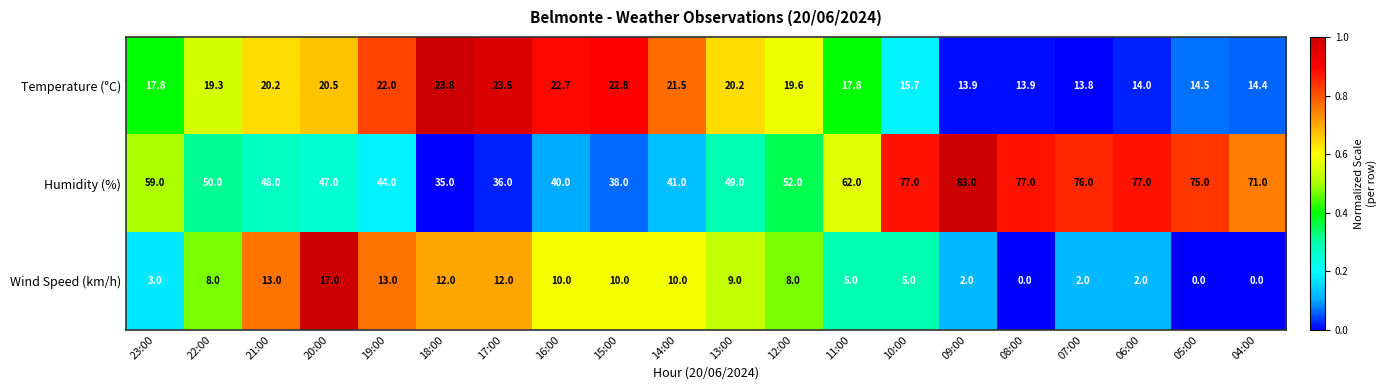

The value of Humidity (%) at 18:00 is 35.0. True or false?

True